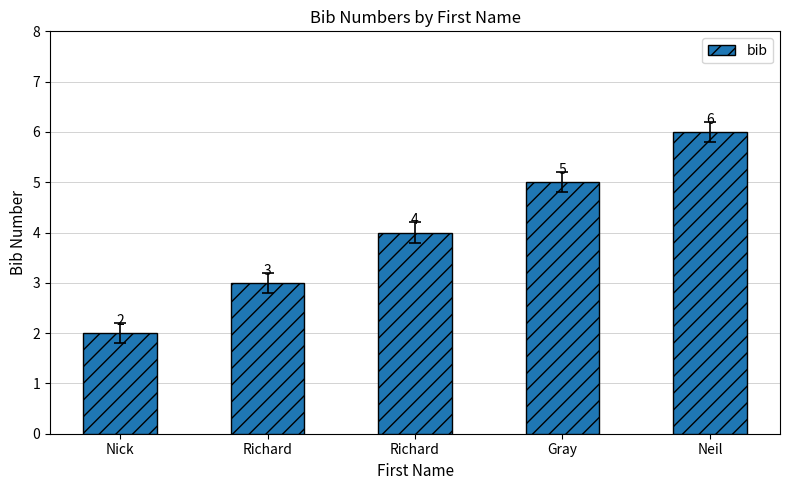

The value at Richard is 3. True or false?

True